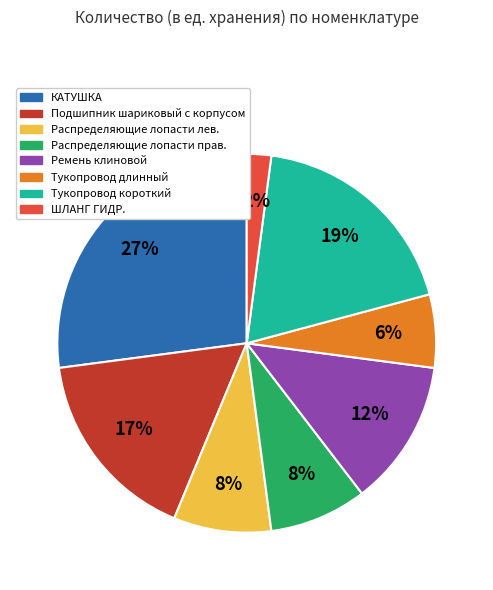

Which slice is the largest?

КАТУШКА